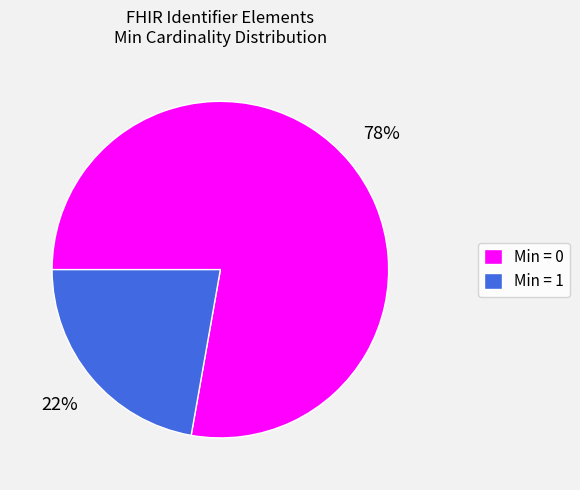

How many slices are in this pie chart?

2